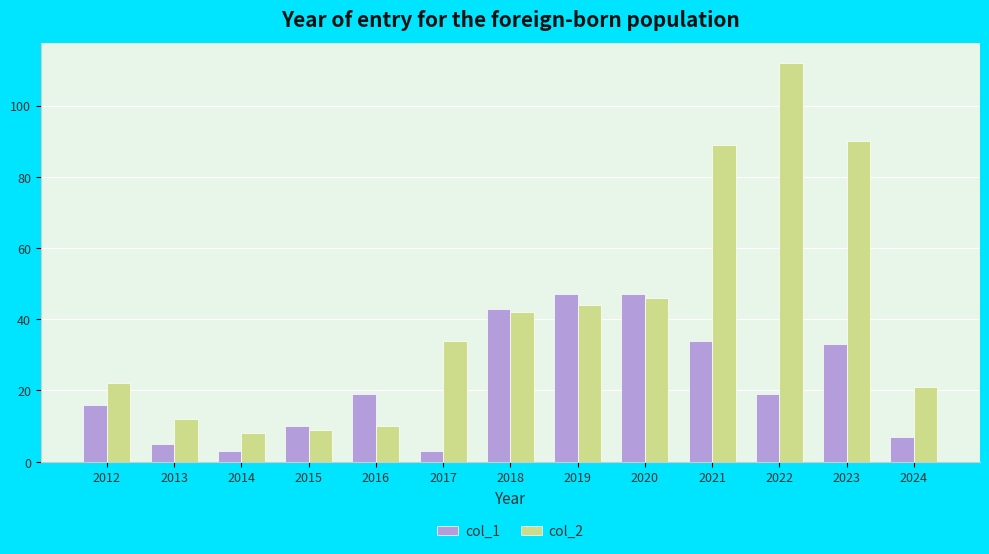

What is the greatest value displayed?

112